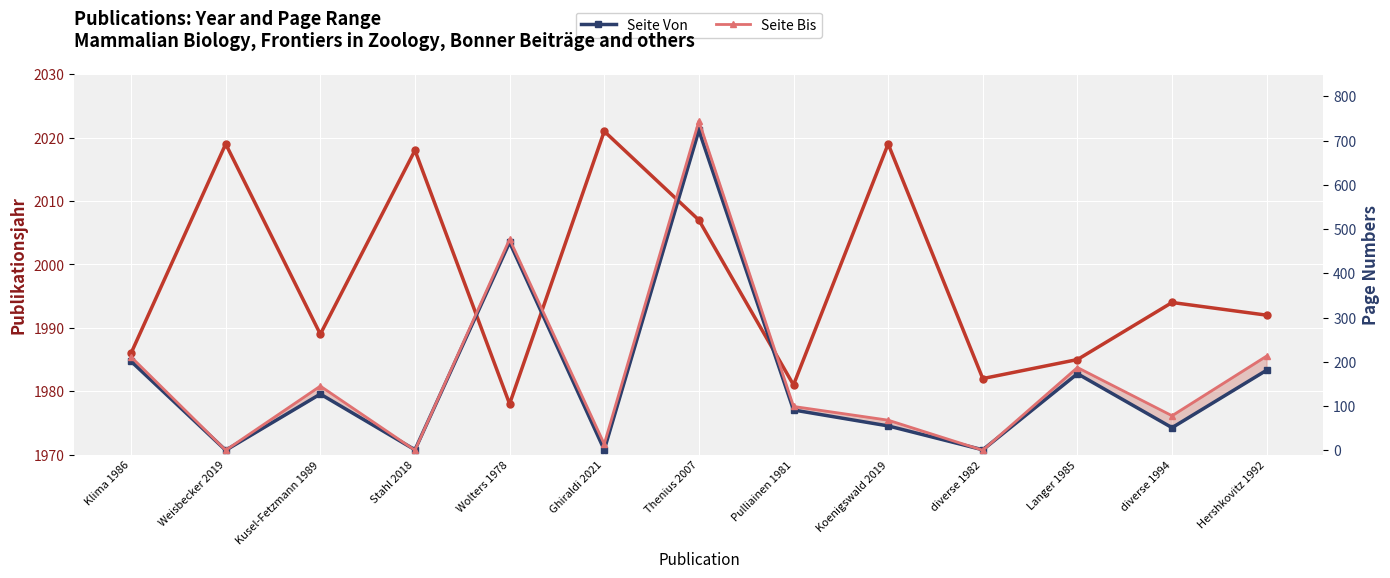

At how many categories does at least one series exceed 1329?

13